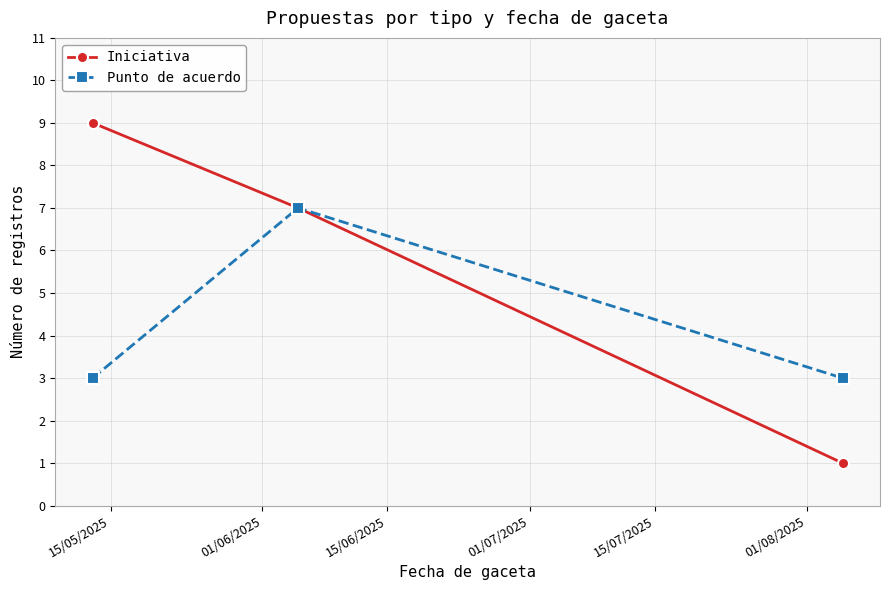

Rank the series by their maximum value, from highest to lowest.

Iniciativa, Punto de acuerdo